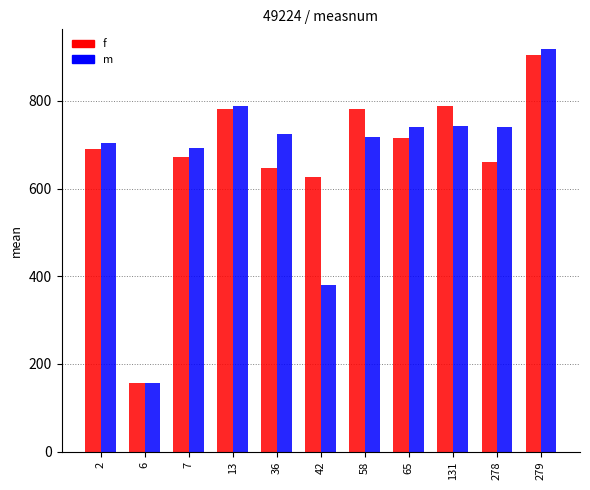

How many bars are there in each group?

2